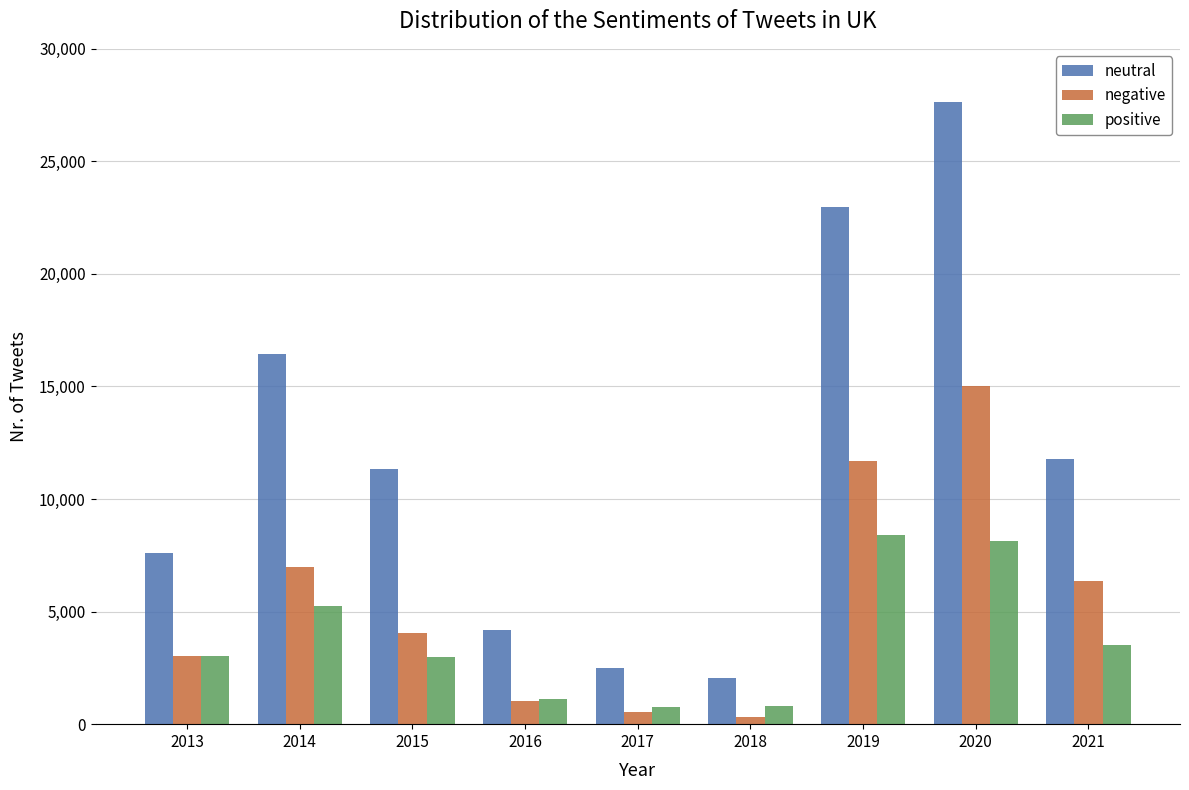

Is it true that negative equals 6310 at 2015?

False